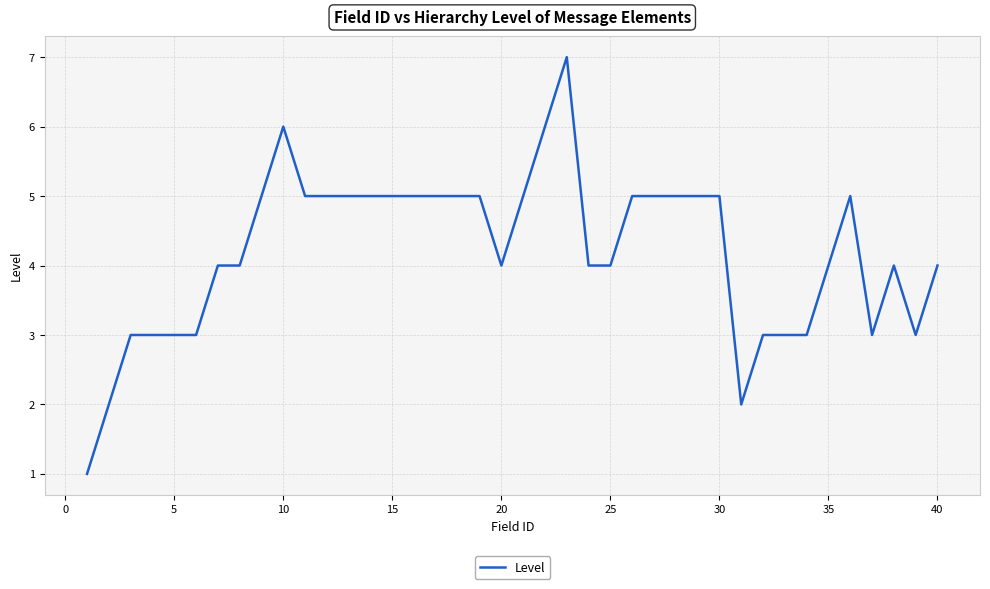

What is the maximum value shown in the chart?

7